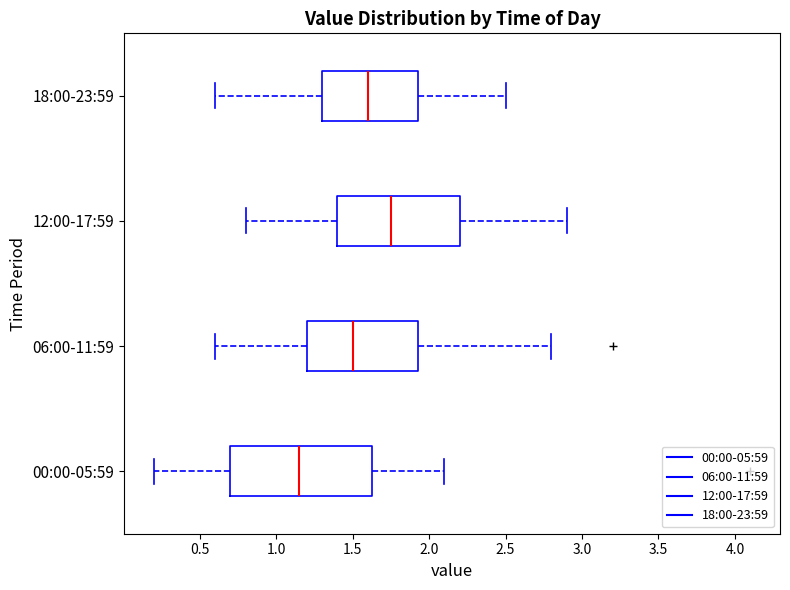

Comparing the boxes themselves (not the whiskers), which one is the widest?

00:00-05:59